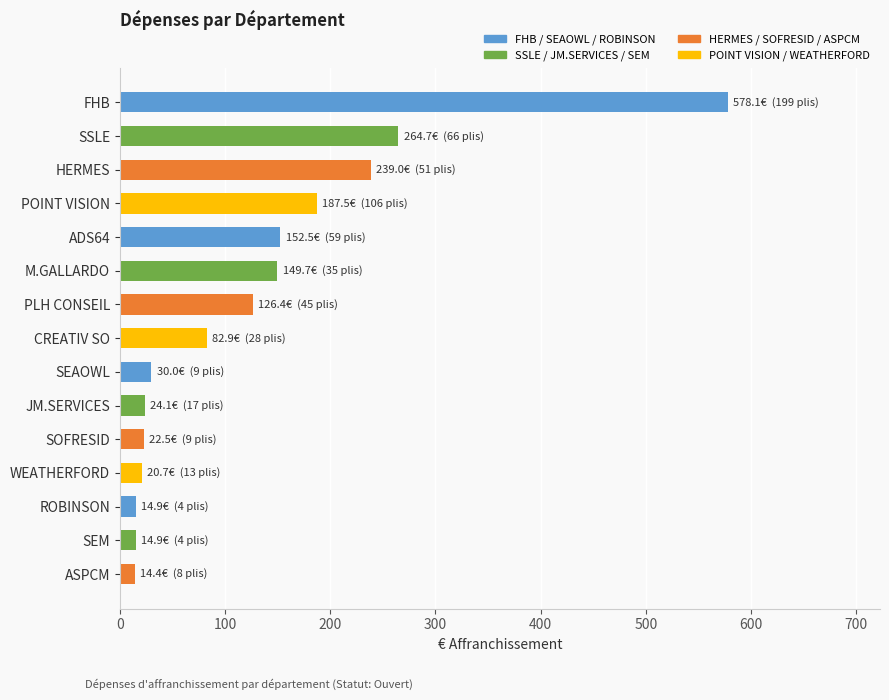

Between SEAOWL and ROBINSON, which is larger?

SEAOWL